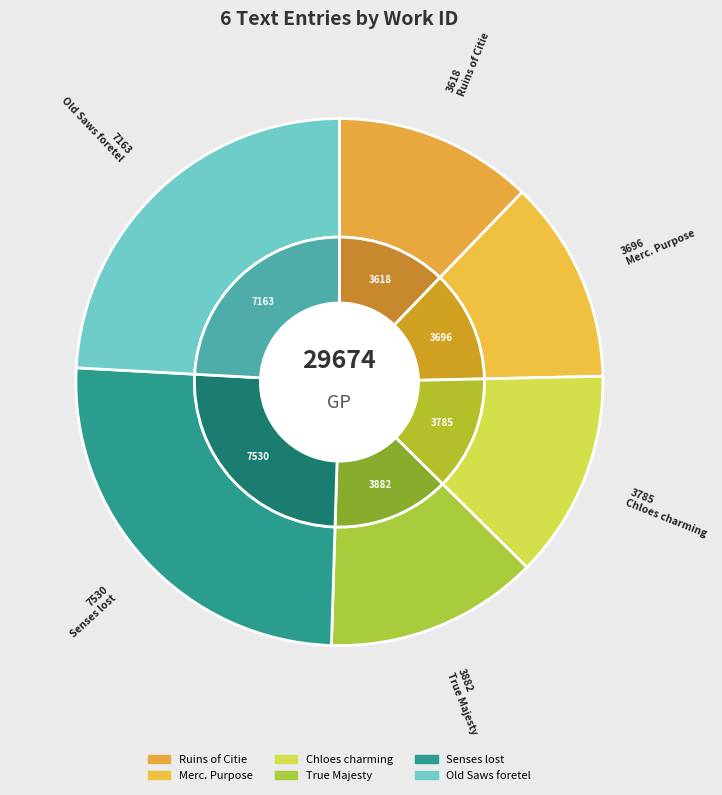

Between Senses lost and Merc. Purpose, which is larger?

Senses lost